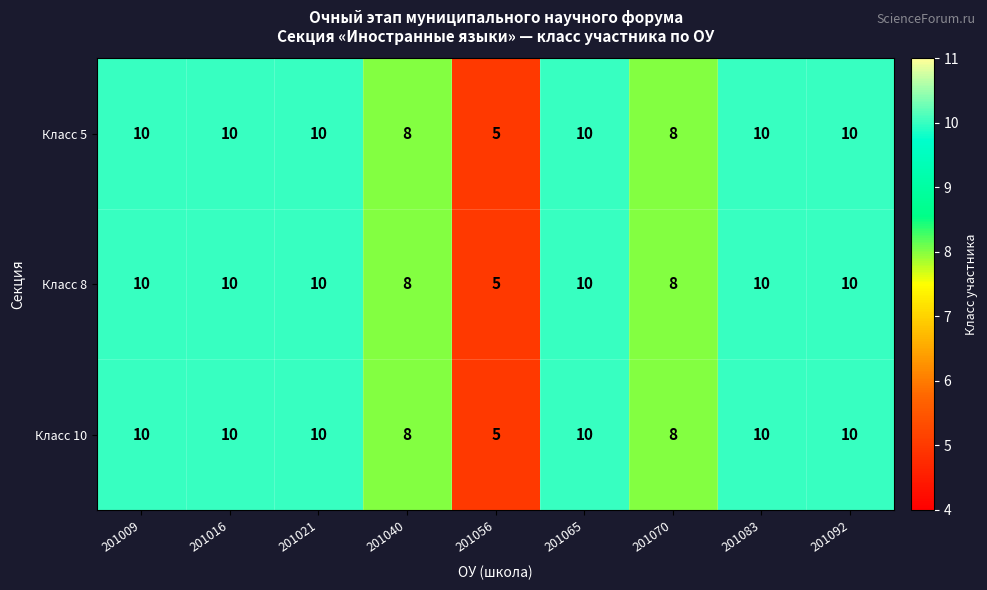

The Класс 10 series shows 10 at 201083. True or false?

True